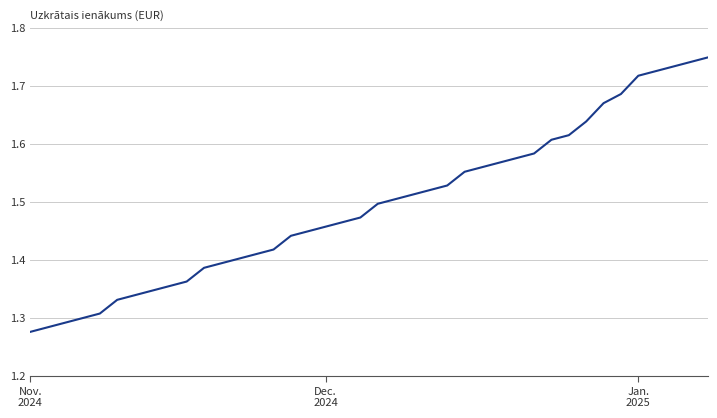

What is the difference between the maximum and minimum values?

0.5